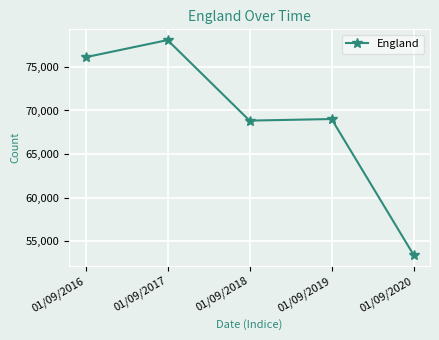

What is the ratio of the value at 01/09/2017 to the value at 01/09/2020?

1.5